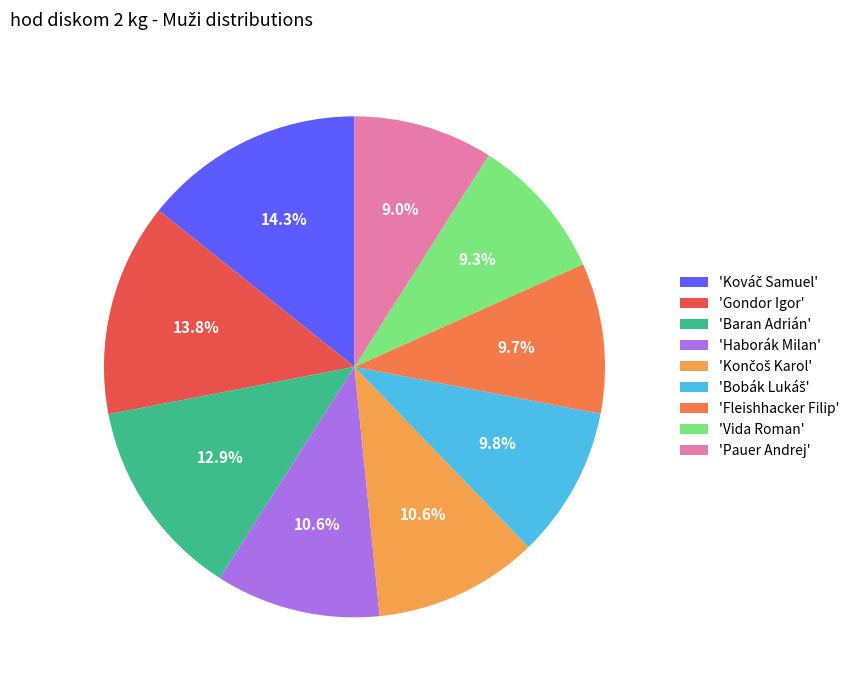

Count the number of slices in the pie.

9